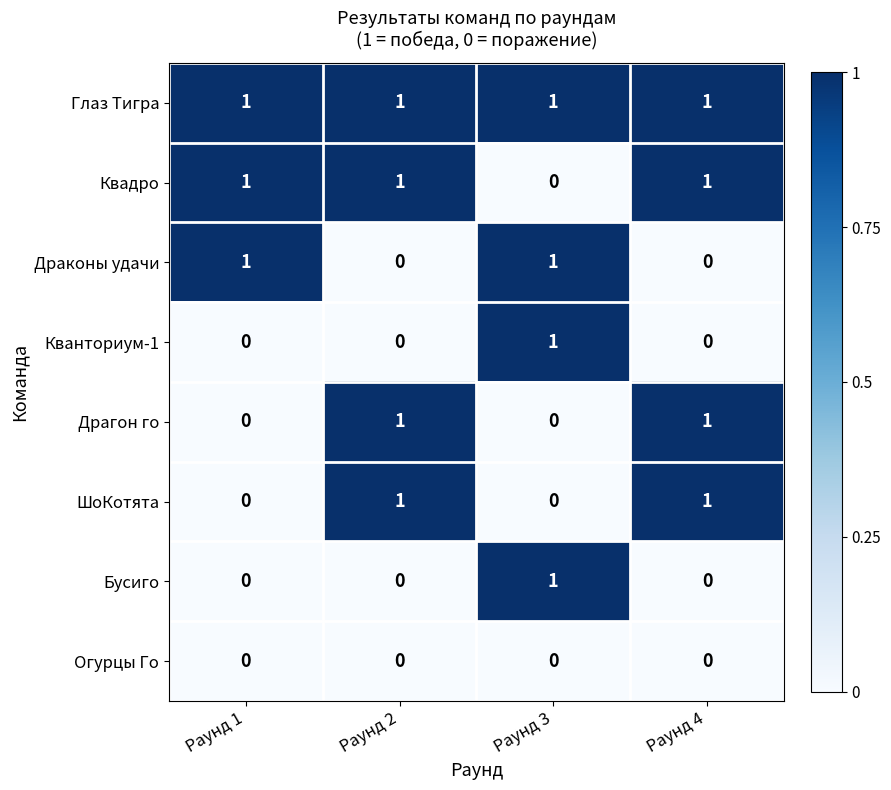

Is it true that Драконы удачи equals 0 at Раунд 4?

True